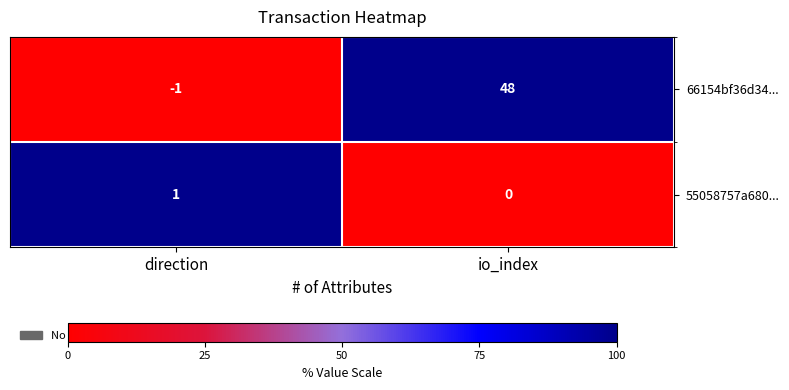

Reading left to right, list all the values displayed in this chart.

66154bf36d34...: direction=-1	io_index=48
55058757a680...: direction=1	io_index=0